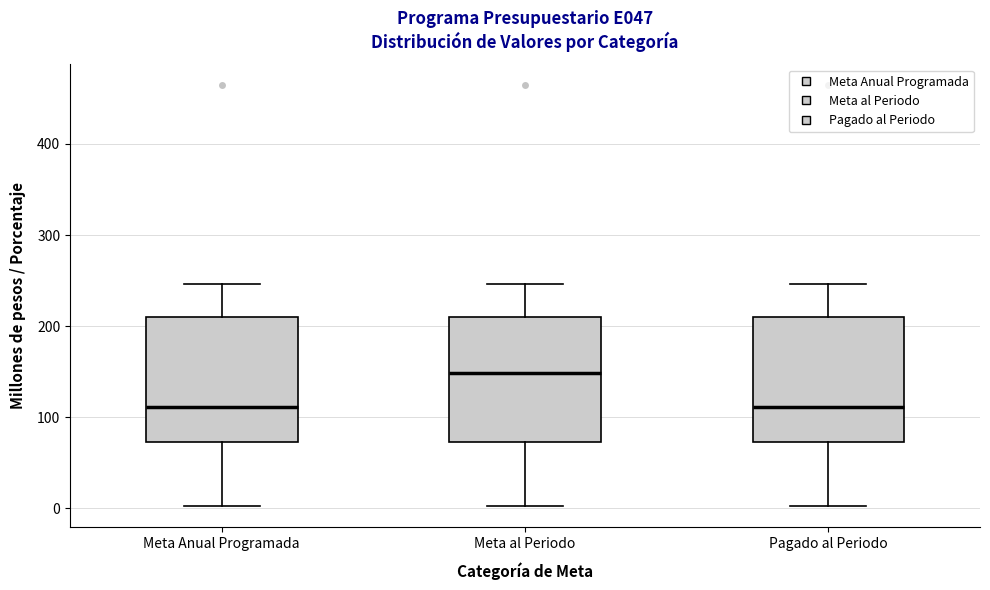

Reading left to right, read every box against the y-axis: the position of its median line, the range the box covers, and the ends of its whiskers. The values are not printed on the chart, so give them approximately, as read against the axis.

Meta Anual Programada: median 110, box 70 to 210, whiskers 0 to 250
Meta al Periodo: median 150, box 70 to 210, whiskers 0 to 250
Pagado al Periodo: median 110, box 70 to 210, whiskers 0 to 250